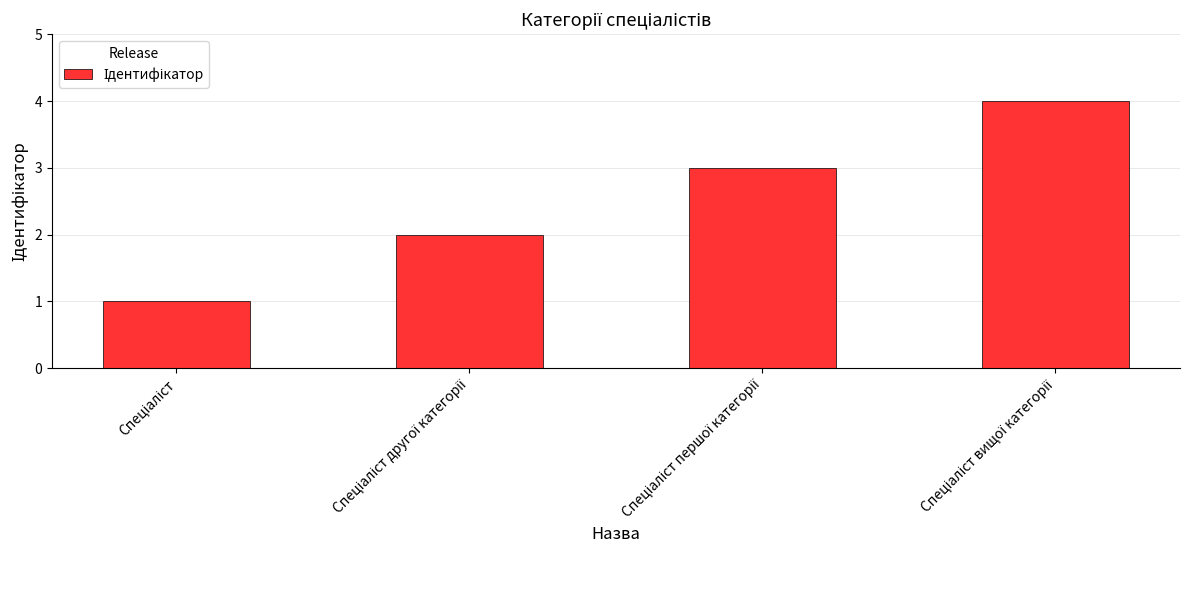

Reading left to right, what are all the values shown in this chart?

1	2	3	4